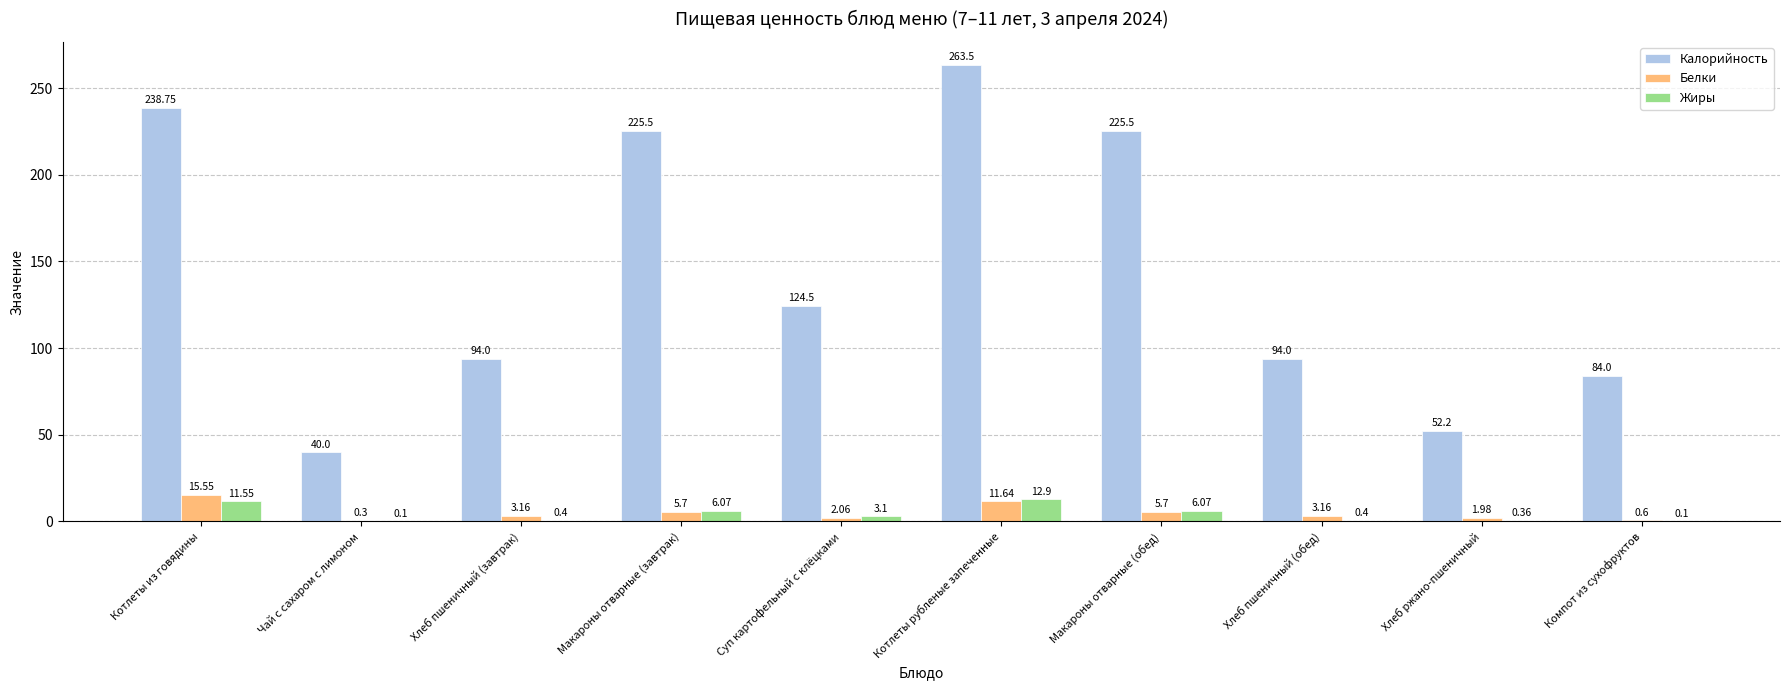

Which series changed the most between Хлеб пшеничный (завтрак) and Компот из сухофруктов?

Калорийность